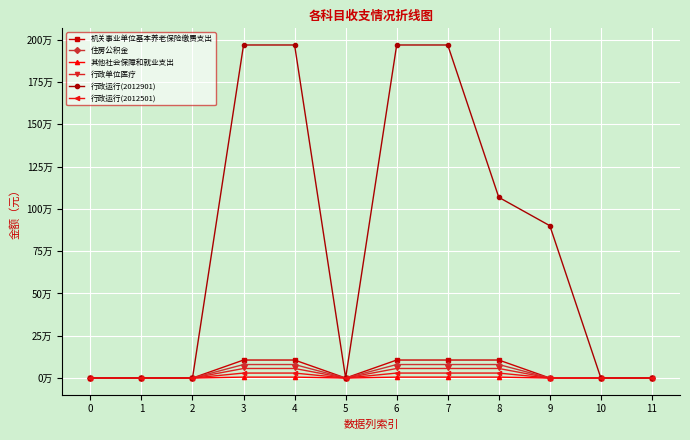

What are all the series names shown in the legend?

机关事业单位基本养老保险缴费支出, 住房公积金, 其他社会保障和就业支出, 行政单位医疗, 行政运行(2012901), 行政运行(2012501)